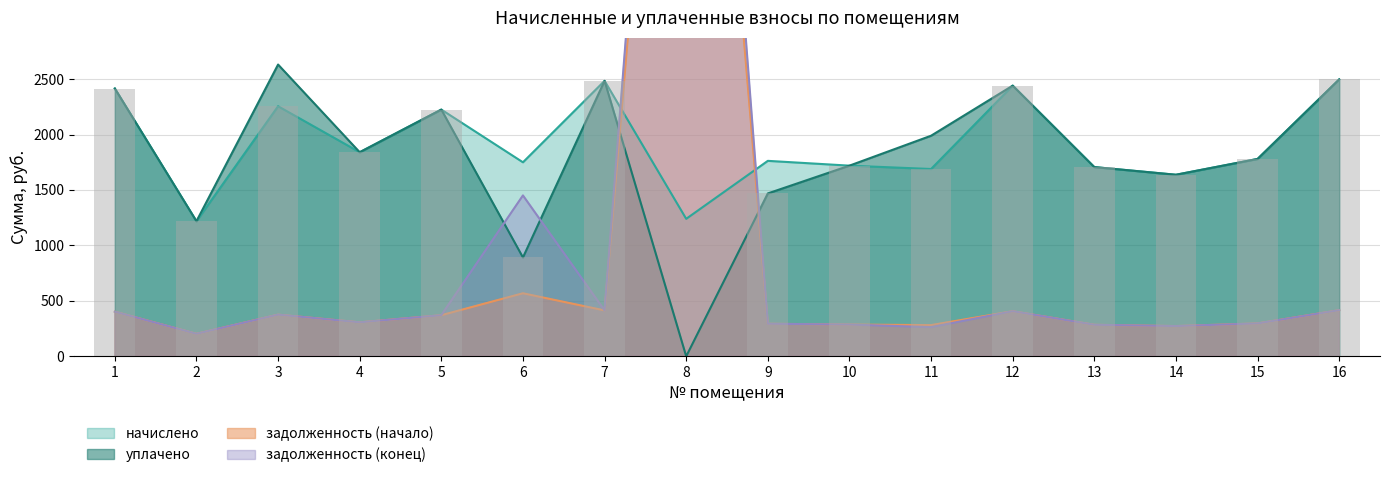

How many data points does each series have?

16